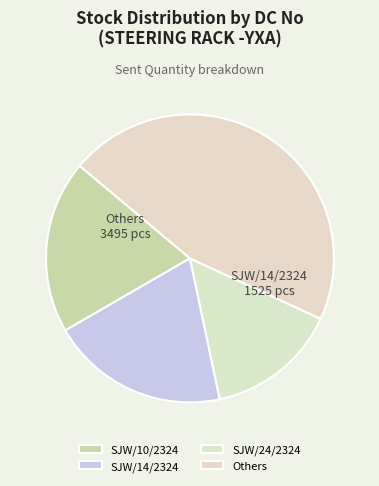

Rank the categories by value from highest to lowest.

Others, SJW/14/2324, SJW/10/2324, SJW/24/2324